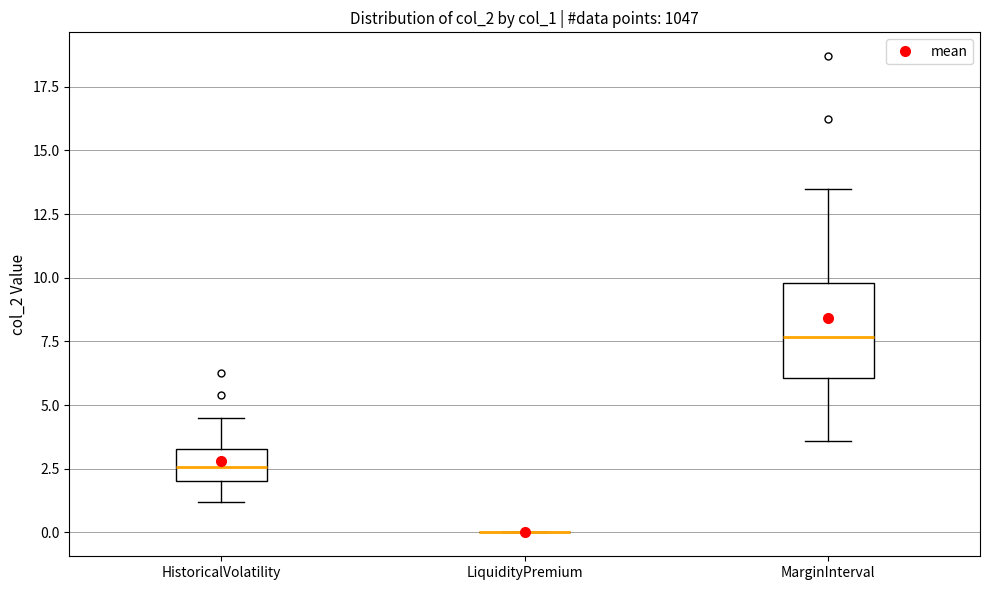

Comparing the boxes themselves (not the whiskers), which one is the tallest?

MarginInterval